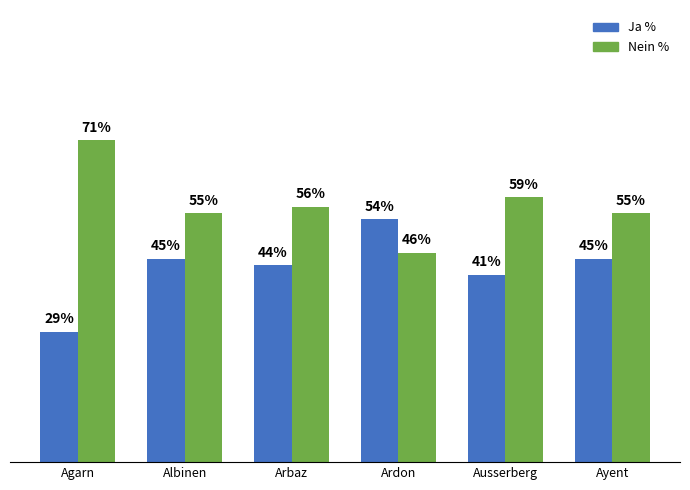

Does the chart contain any negative values?

No